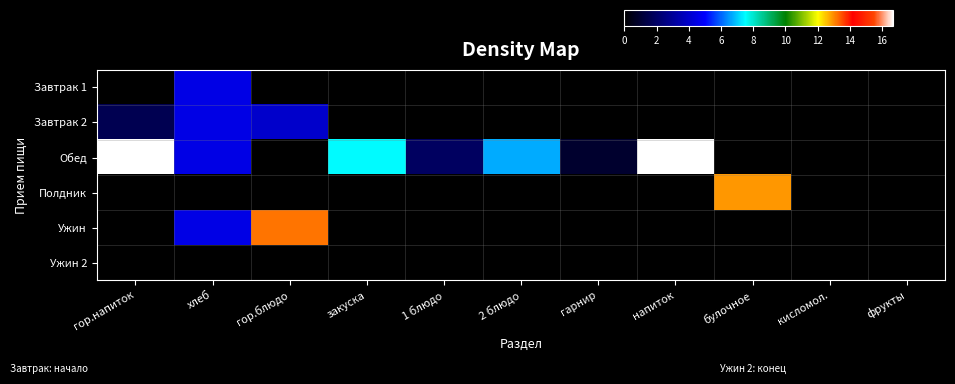

Reading left to right, extract all data points from this chart.

Завтрак 1: гор.напиток=0.0	хлеб=4.5	гор.блюдо=0.0	закуска=0.0	1 блюдо=0.0	2 блюдо=0.0	гарнир=0.0	напиток=0.0	булочное=0.0	кисломол.=0.0	фрукты=0.0
Завтрак 2: гор.напиток=1.6	хлеб=4.5	гор.блюдо=4.0	закуска=0.0	1 блюдо=0.0	2 блюдо=0.0	гарнир=0.0	напиток=0.0	булочное=0.0	кисломол.=0.0	фрукты=0.0
Обед: гор.напиток=16.7	хлеб=4.5	гор.блюдо=0.0	закуска=7.5	1 блюдо=1.9	2 блюдо=6.7	гарнир=0.9	напиток=16.7	булочное=0.0	кисломол.=0.0	фрукты=0.0
Полдник: гор.напиток=0.0	хлеб=0.0	гор.блюдо=0.0	закуска=0.0	1 блюдо=0.0	2 блюдо=0.0	гарнир=0.0	напиток=0.0	булочное=12.9	кисломол.=0.0	фрукты=0.0
Ужин: гор.напиток=0.0	хлеб=4.5	гор.блюдо=13.2	закуска=0.0	1 блюдо=0.0	2 блюдо=0.0	гарнир=0.0	напиток=0.0	булочное=0.0	кисломол.=0.0	фрукты=0.0
Ужин 2: гор.напиток=0.0	хлеб=0.0	гор.блюдо=0.0	закуска=0.0	1 блюдо=0.0	2 блюдо=0.0	гарнир=0.0	напиток=0.0	булочное=0.0	кисломол.=0.0	фрукты=0.0